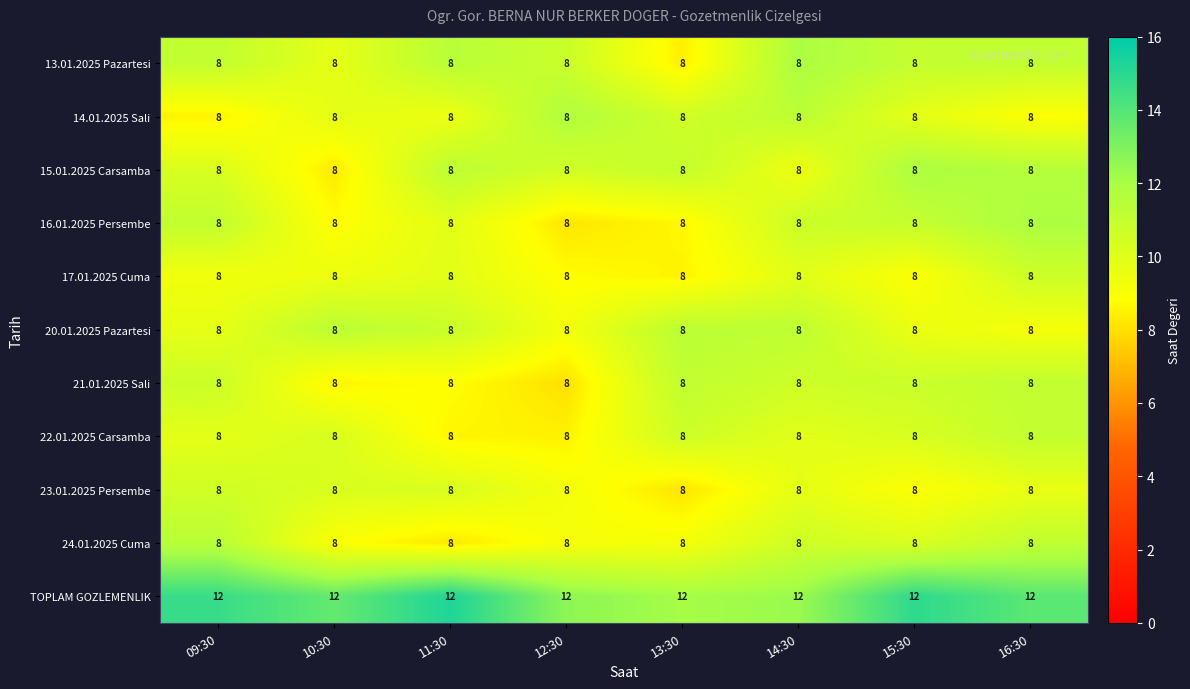

What is the spread (max minus min) of values at 12:30?

4